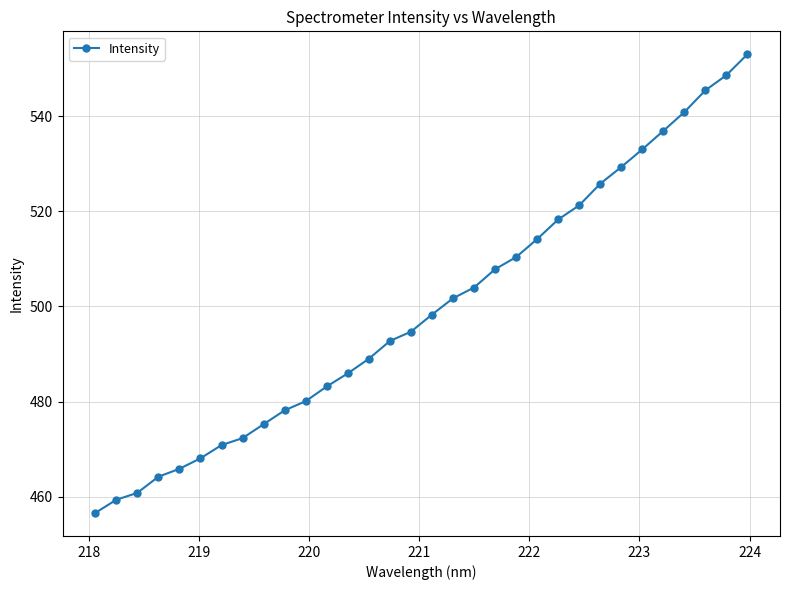

What is the greatest value displayed?

553.0